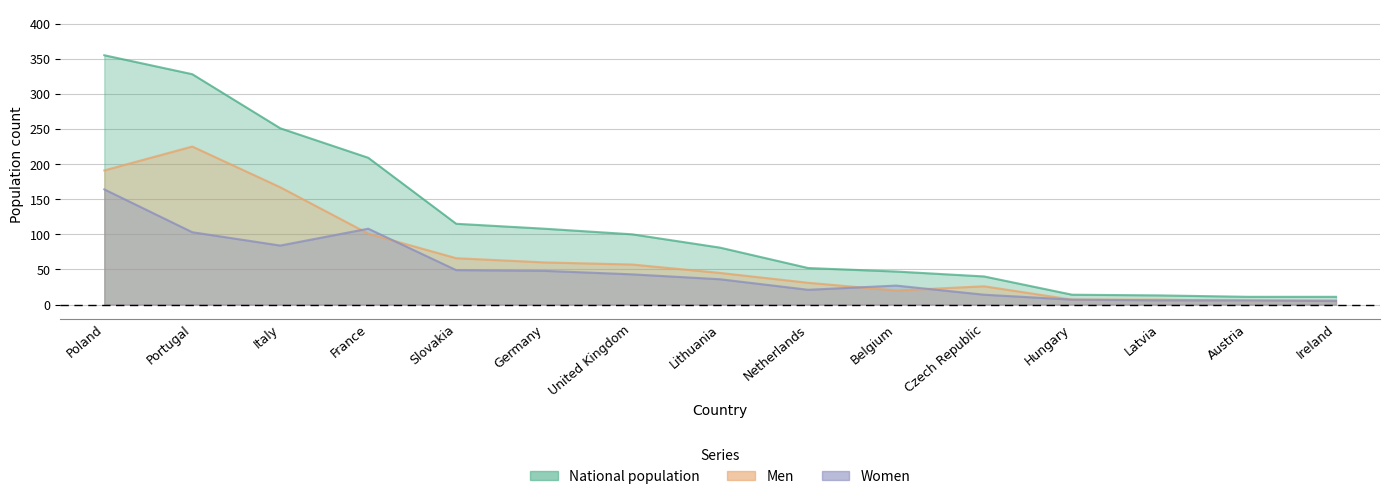

The Women series shows 6 at Austria. True or false?

True